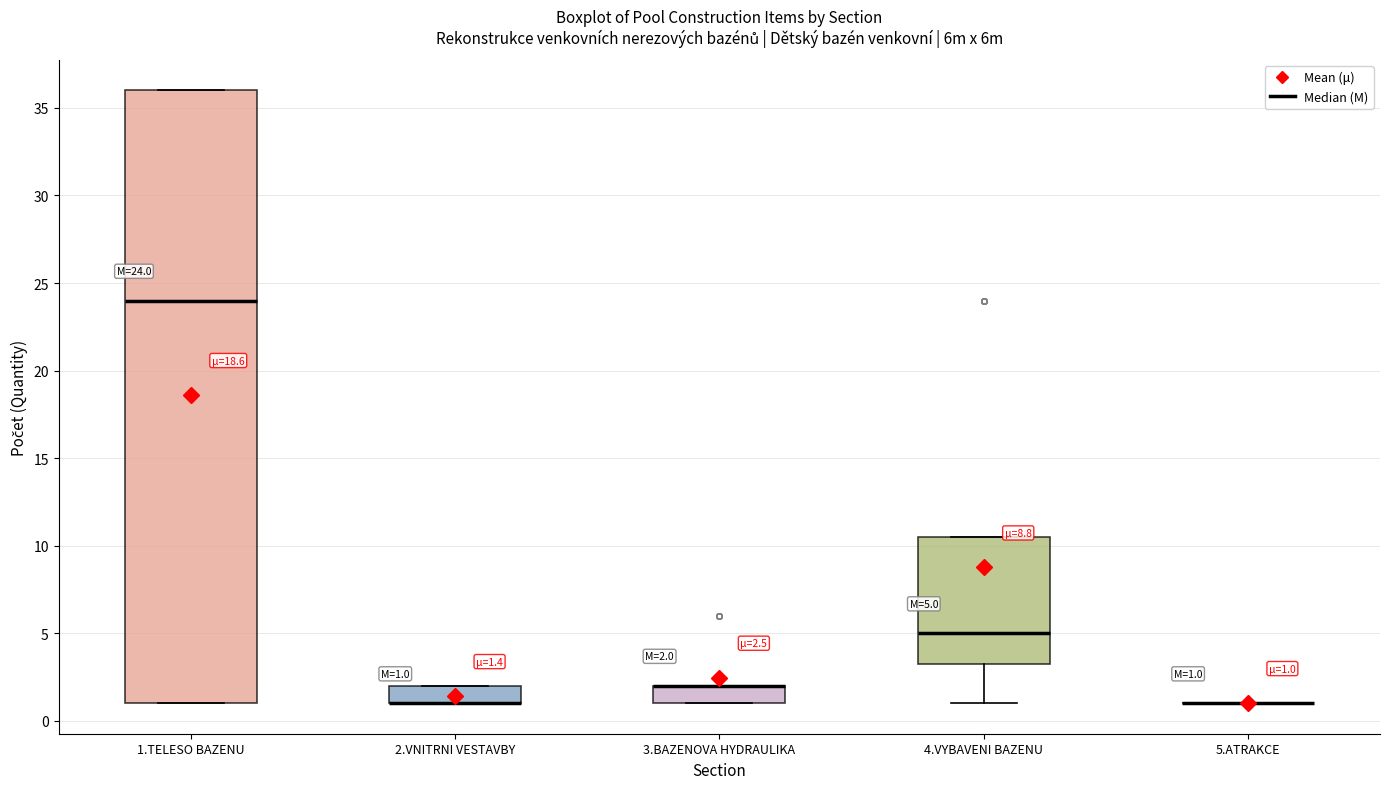

Comparing the boxes themselves (not the whiskers), which one is the tallest?

1.TELESO BAZENU